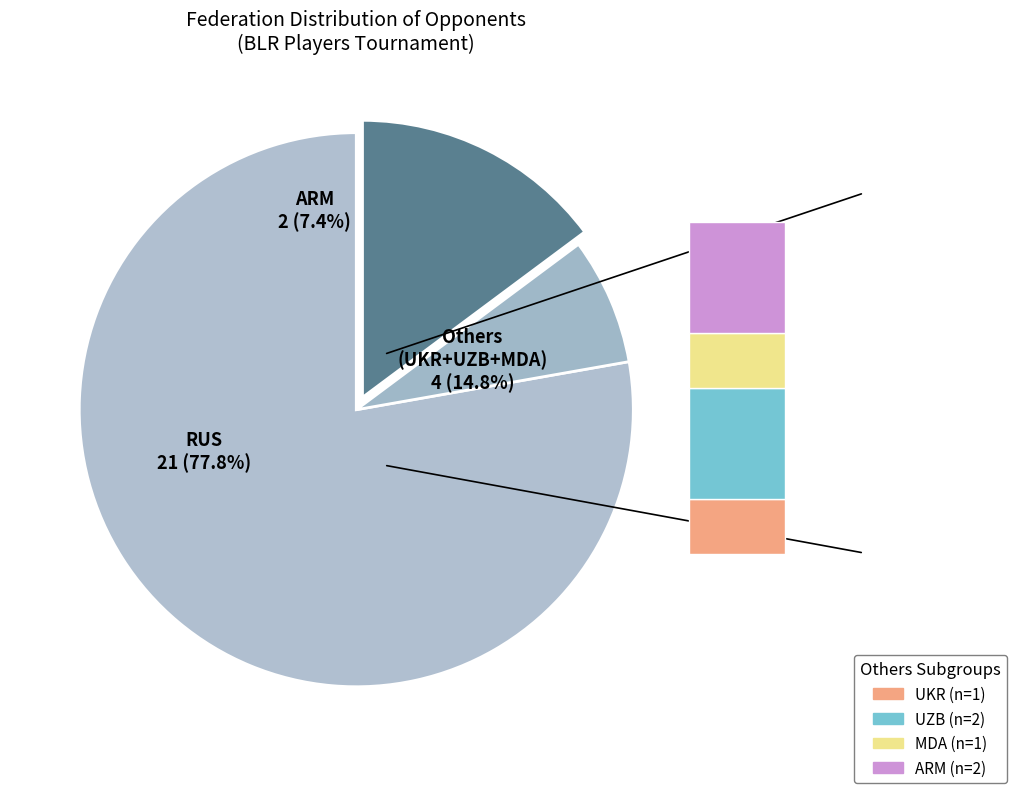

What percentage is NOT represented by RUS?

22.2%